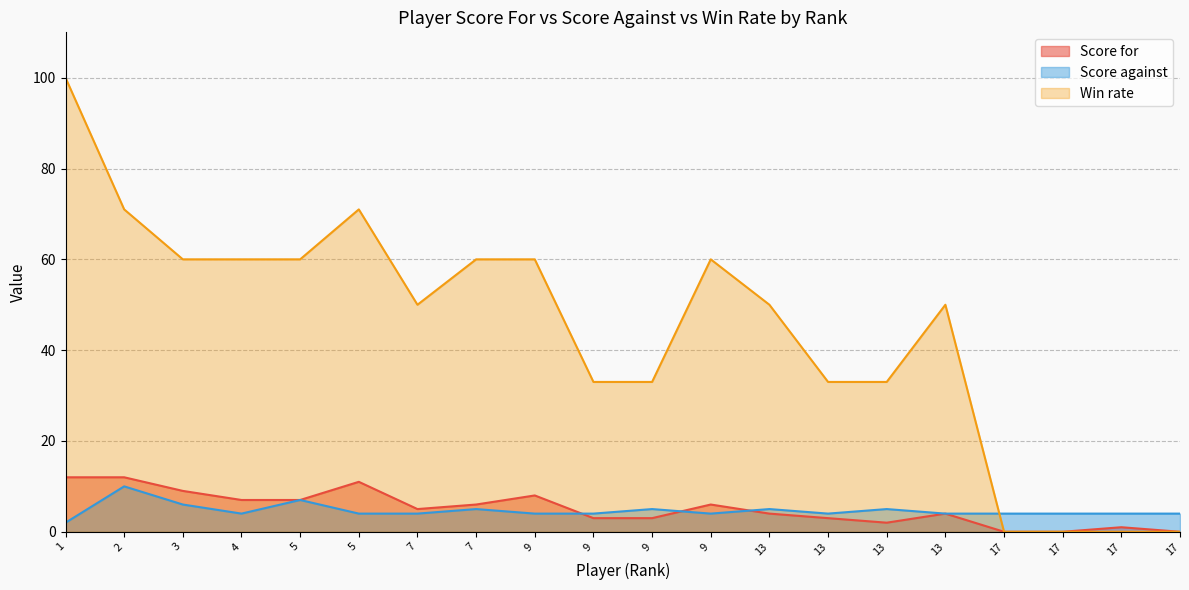

How many categories are shown in the chart?

20